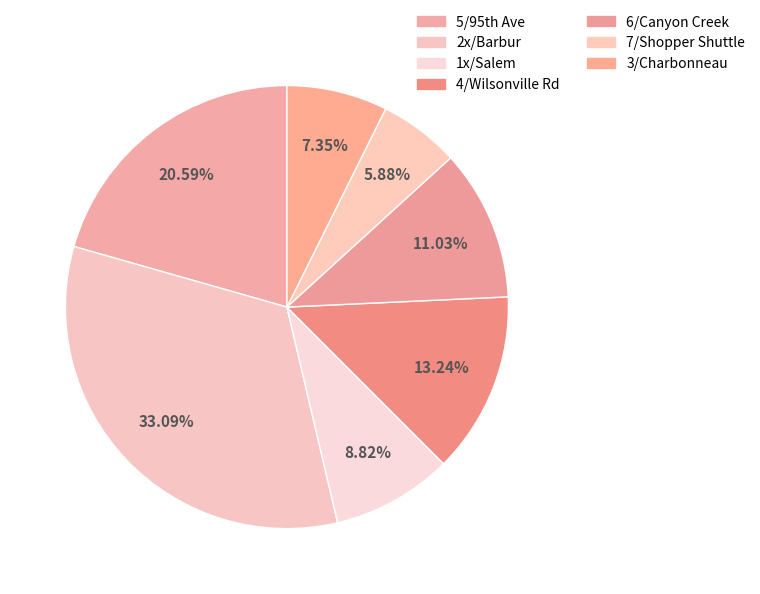

To the nearest percent, what is the difference between the largest and smallest slice percentages?

27%